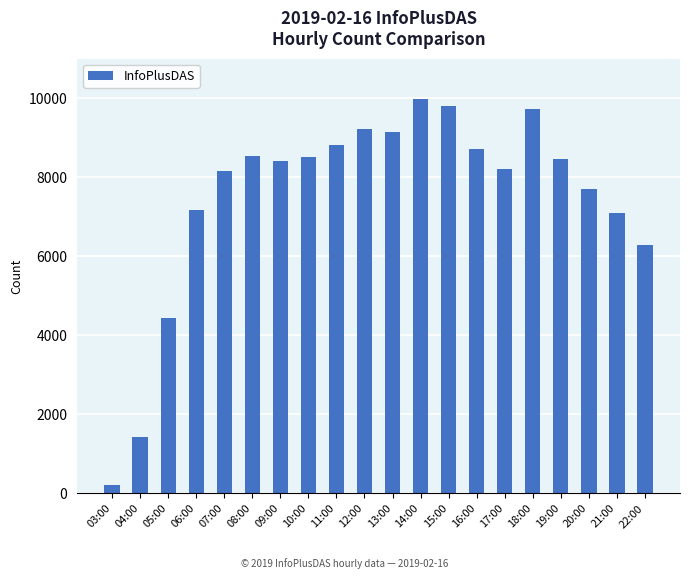

At which label is the value closest to 5104?

05:00